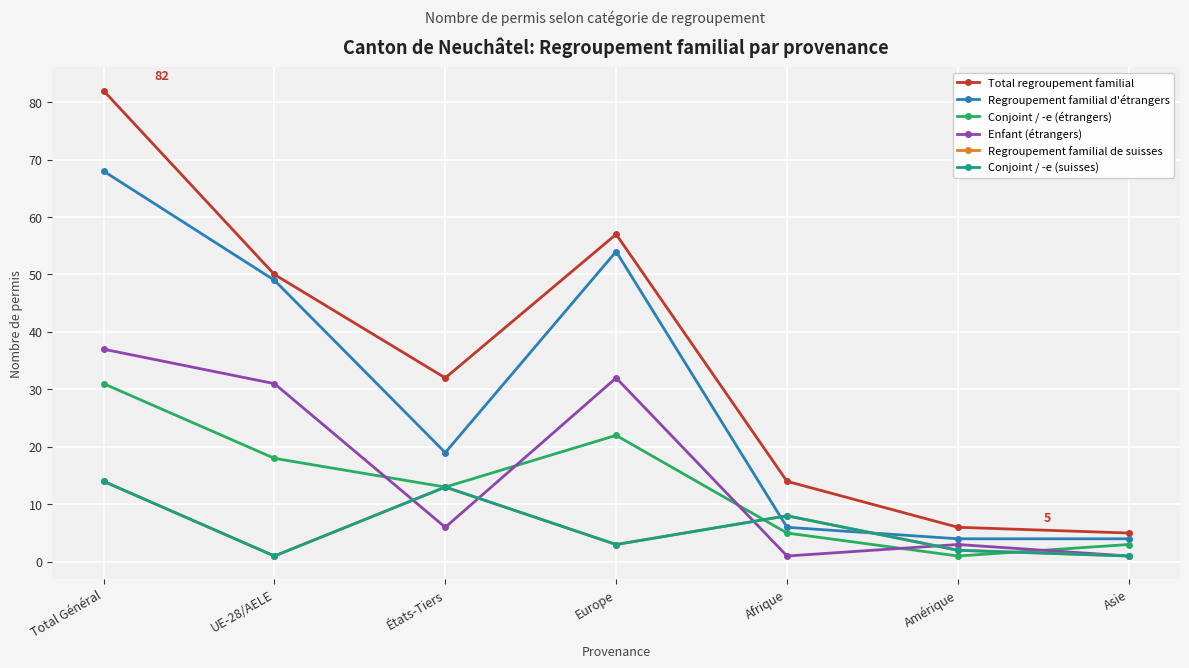

Does the chart have visible grid lines?

Yes